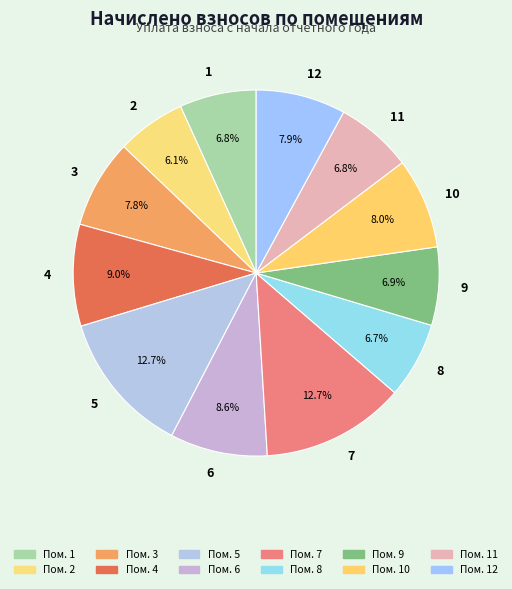

Is 6 the majority of the pie?

No